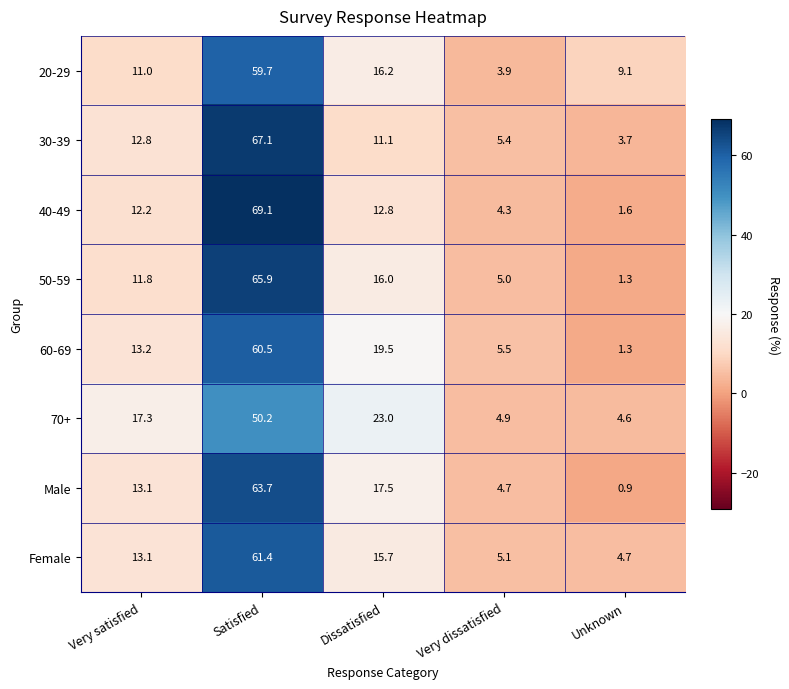

Rank the series at Dissatisfied from lowest to highest value.

30-39, 40-49, Female, 50-59, 20-29, Male, 60-69, 70+